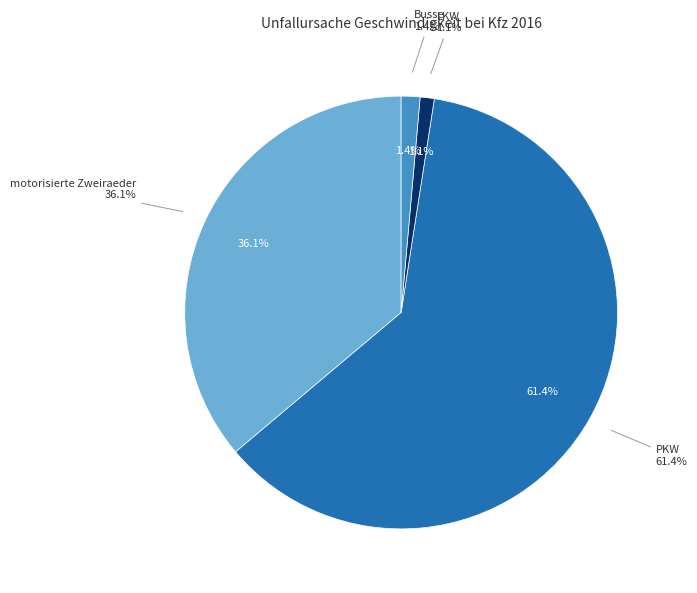

To the nearest percent, what percentage of the pie is LKW?

1%